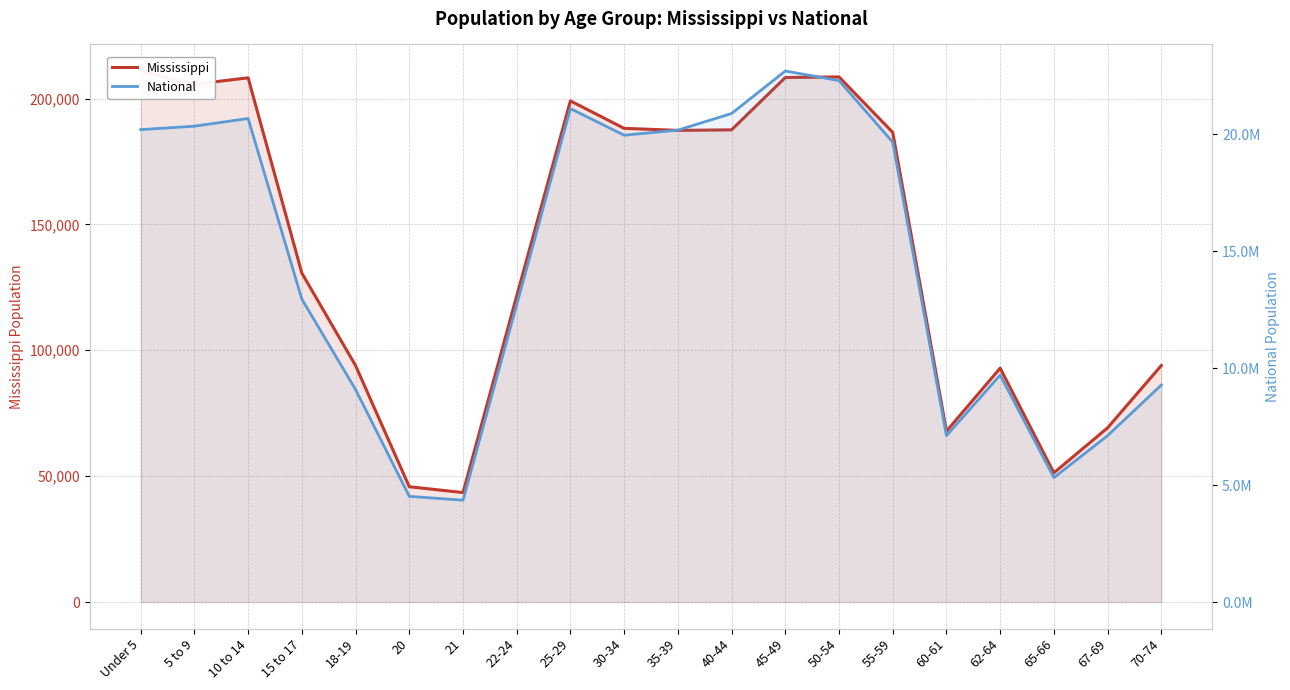

True or false: National and Mississippi cross at least once.

False